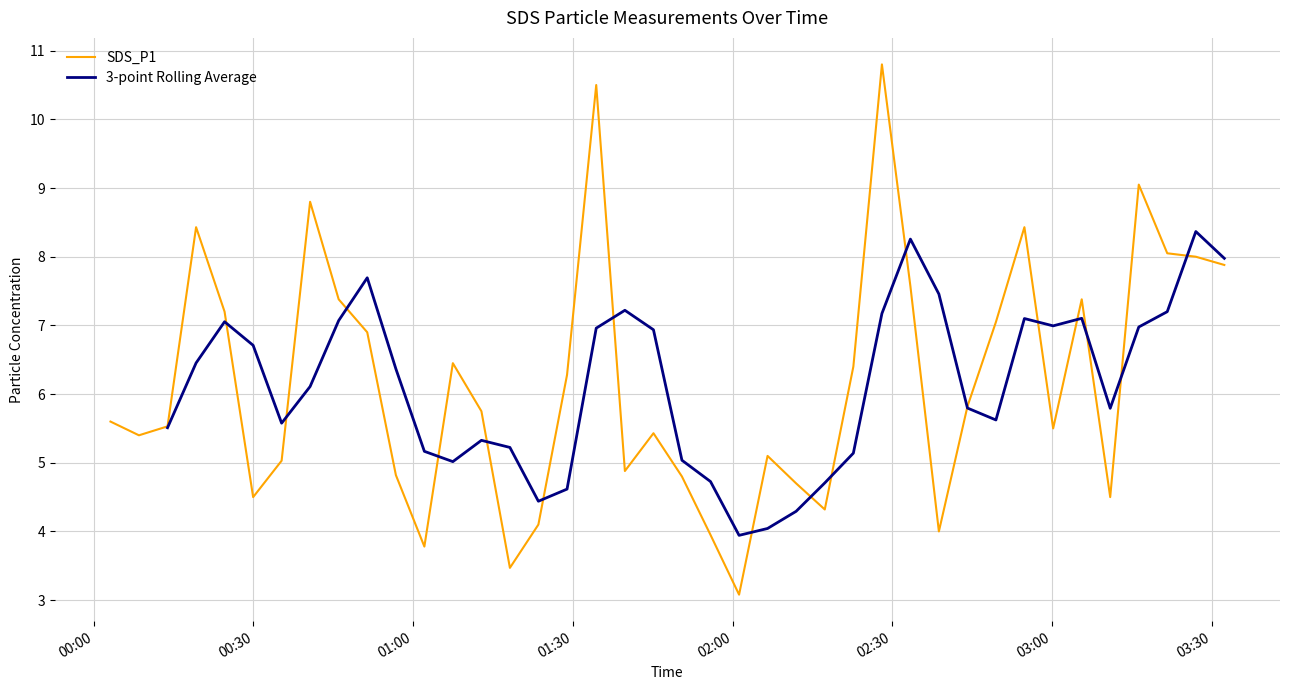

What is the label of the 25th point from the left?

2022/07/18 02:11:56